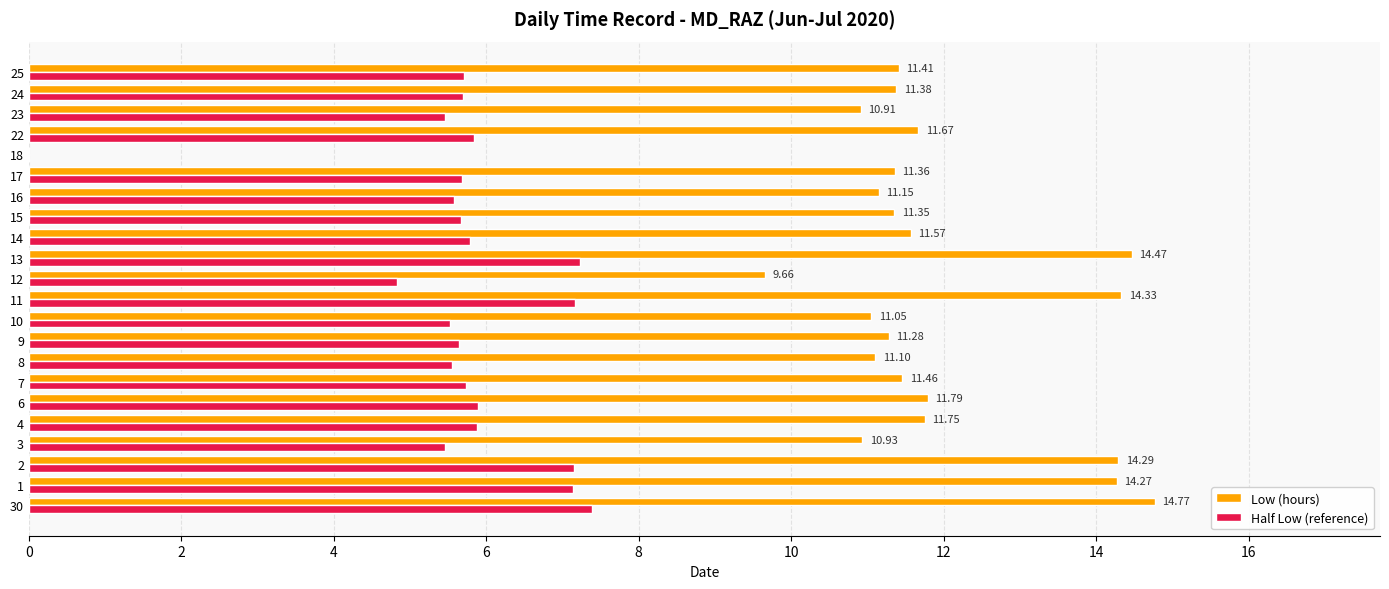

Between 10 and 13, which series saw the biggest shift?

Low (hours)